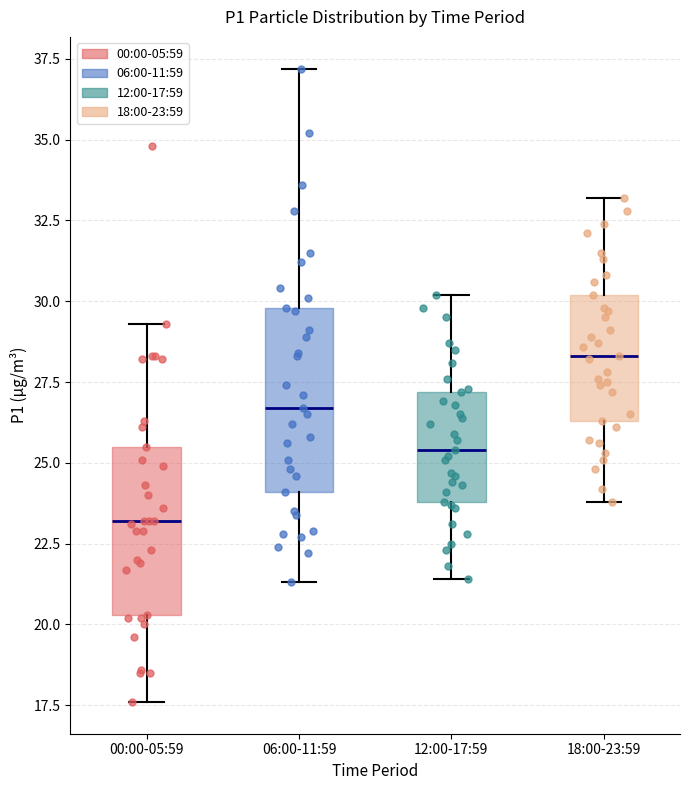

Which box's median line is the lowest?

00:00-05:59